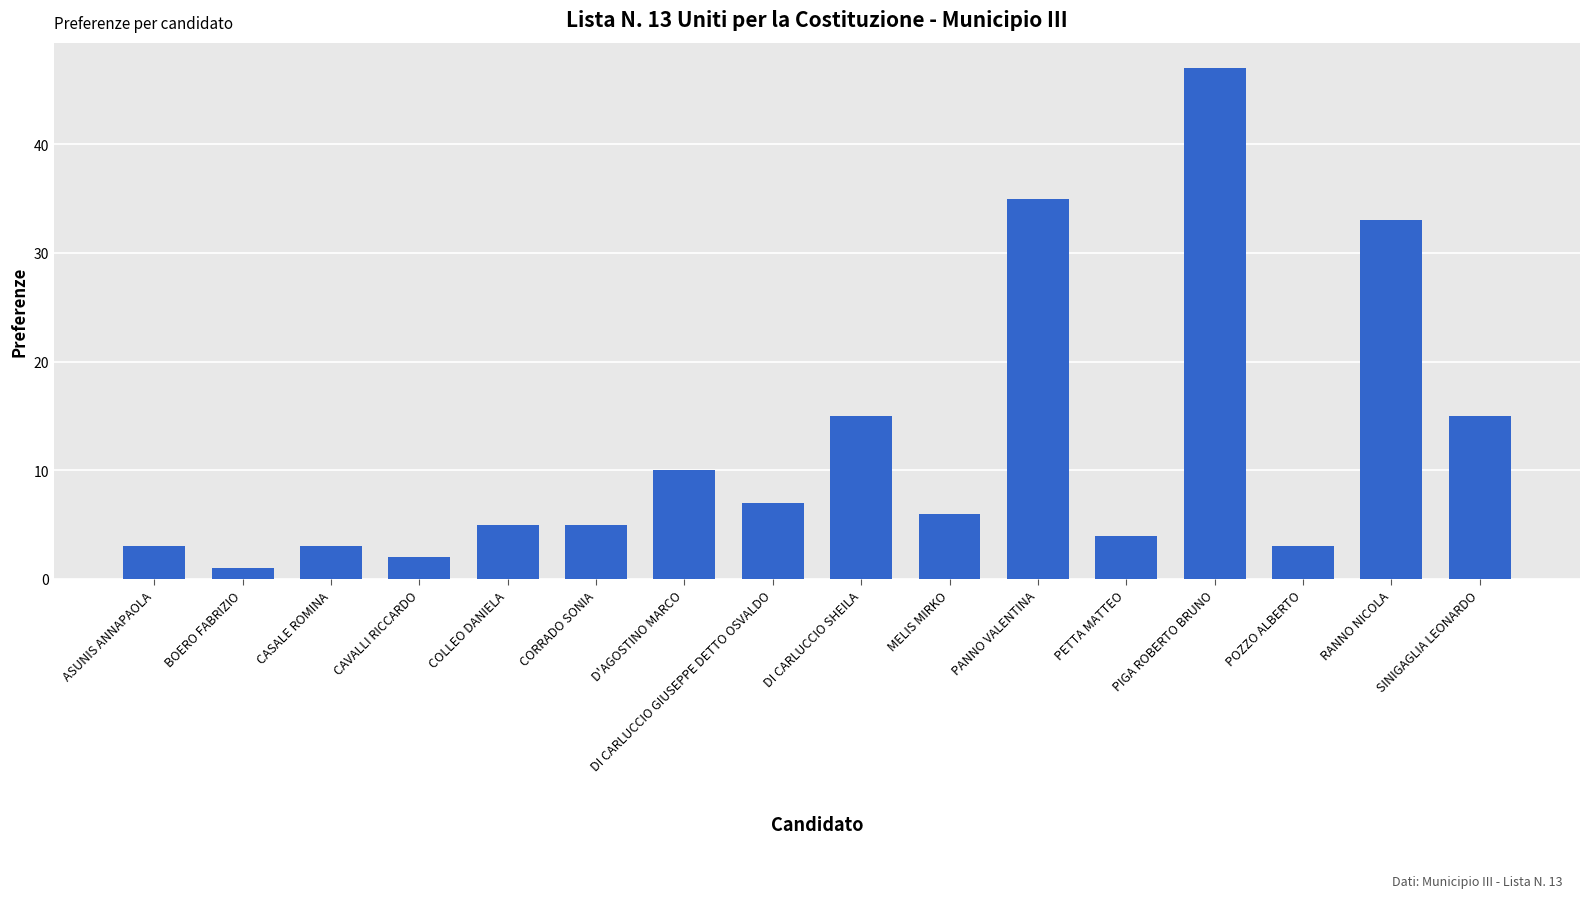

What is the minimum value shown in the chart?

1